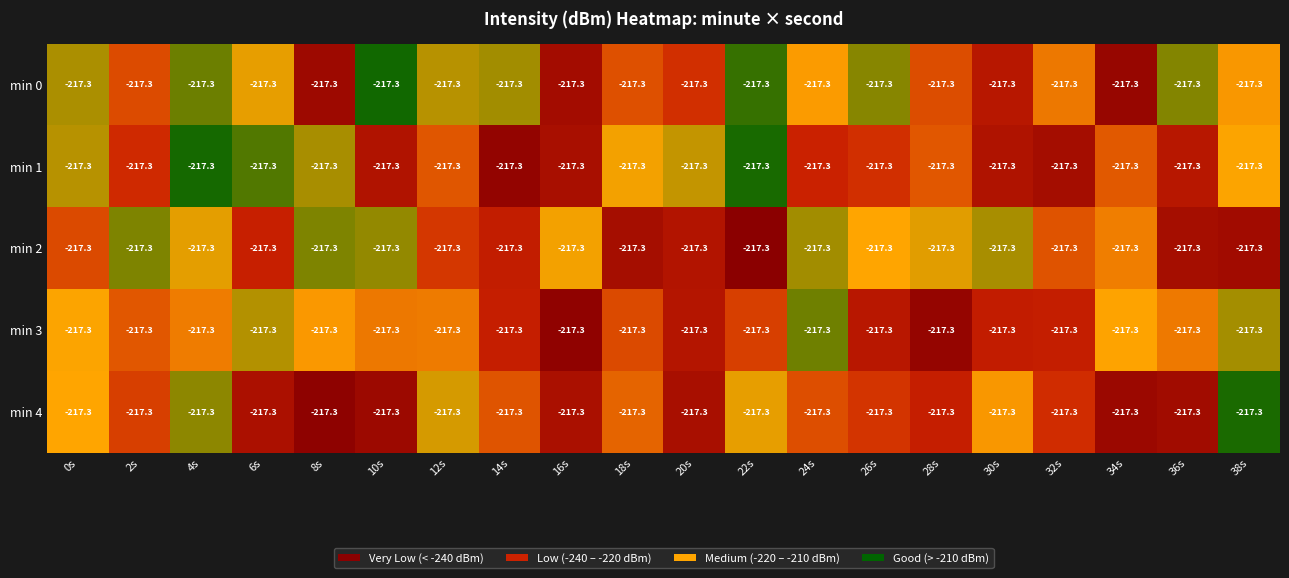

Is the value of min 1 at 2s greater than the value of min 4 at 4s?

No